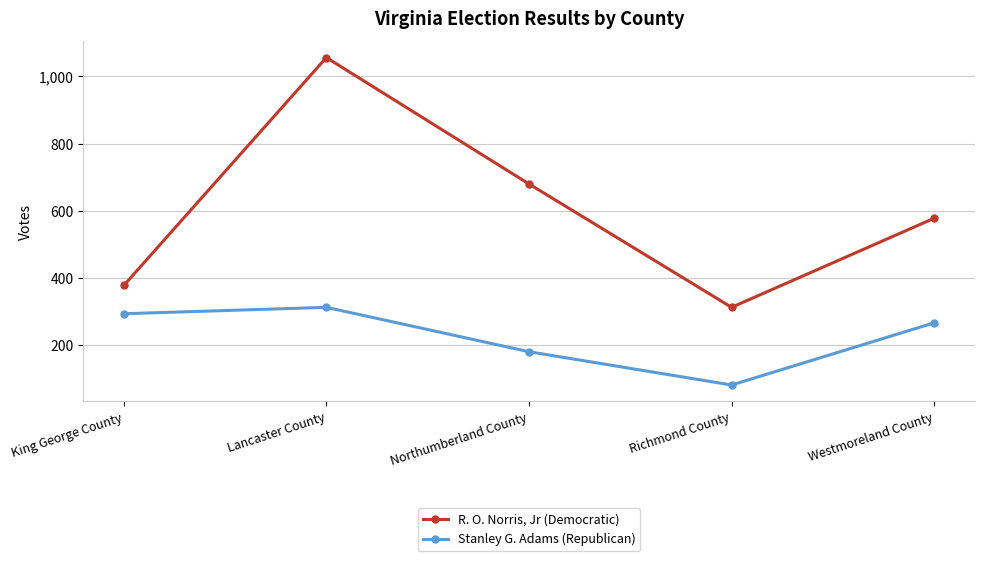

Reading left to right, extract all data points from this chart.

R. O. Norris, Jr (Democratic): 378	1056	680	313	578
Stanley G. Adams (Republican): 294	313	181	82	267